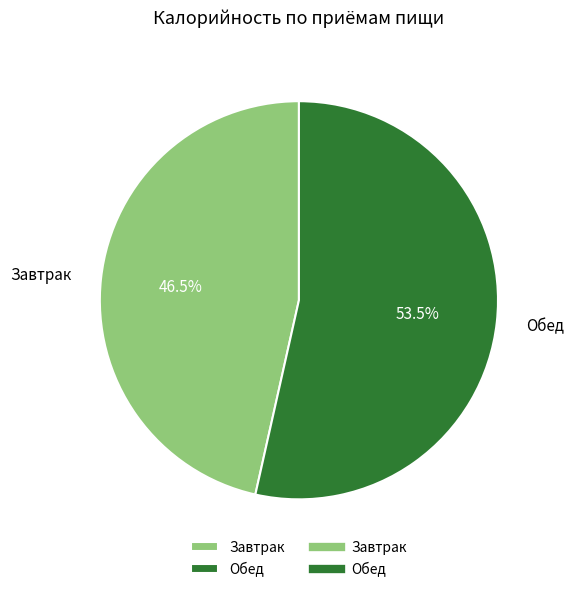

Does Завтрак represent more than half of the total?

No